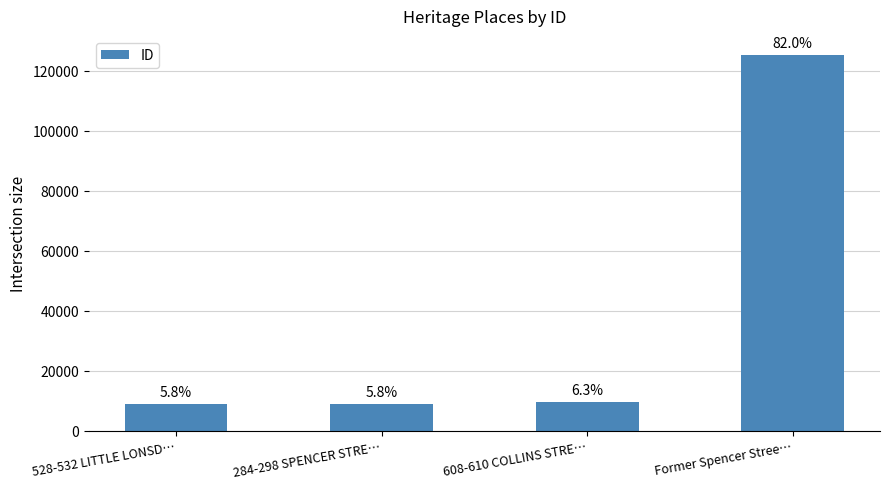

How many distinct data groups are displayed?

1